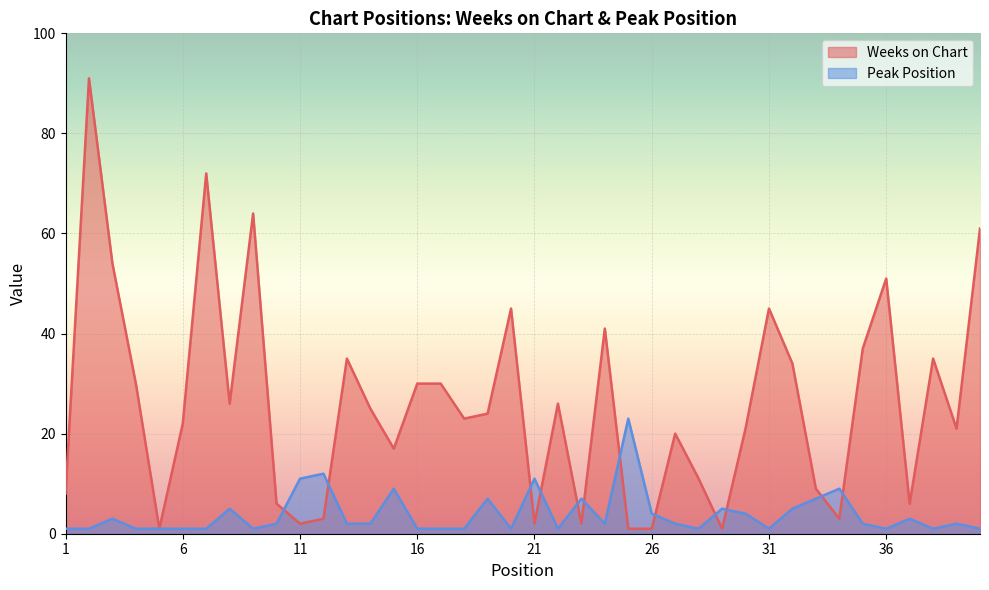

How many interior local peaks does the Peak Position series have?

12